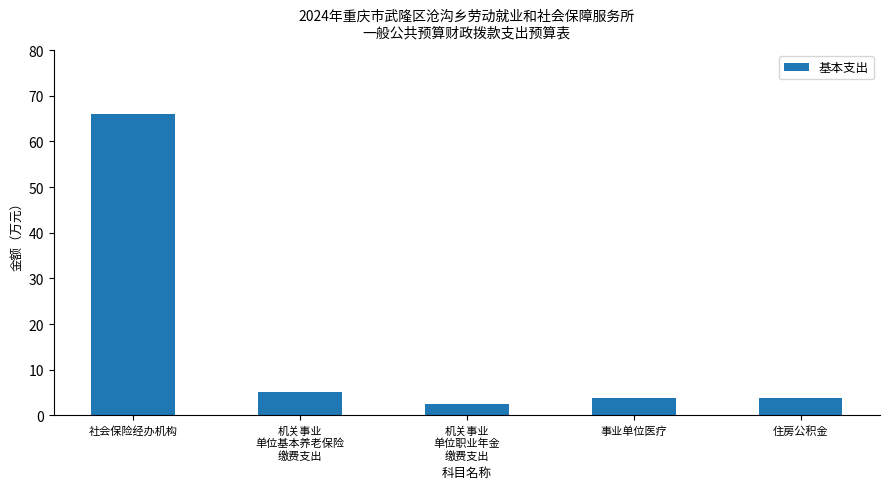

Which label corresponds to the smallest value in the chart?

机关事业
单位职业年金
缴费支出